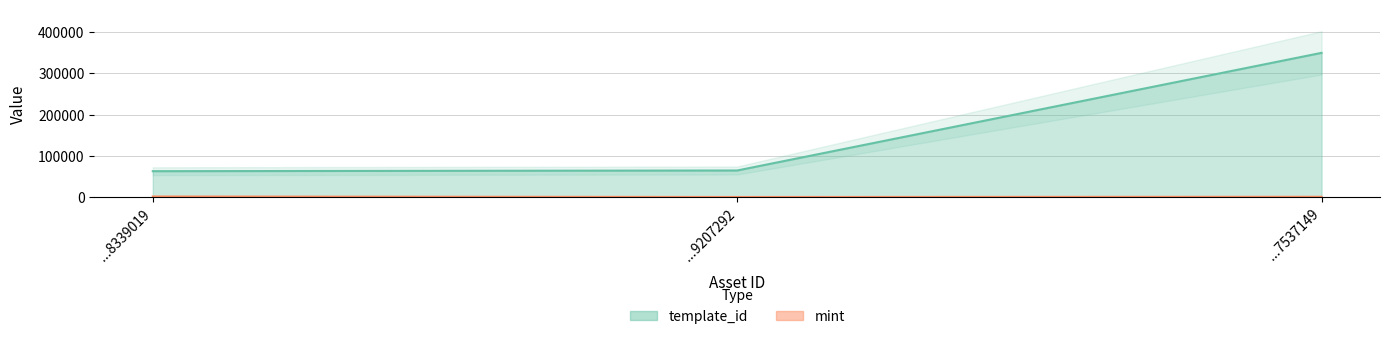

How many values in the template_id series are below 64660?

1